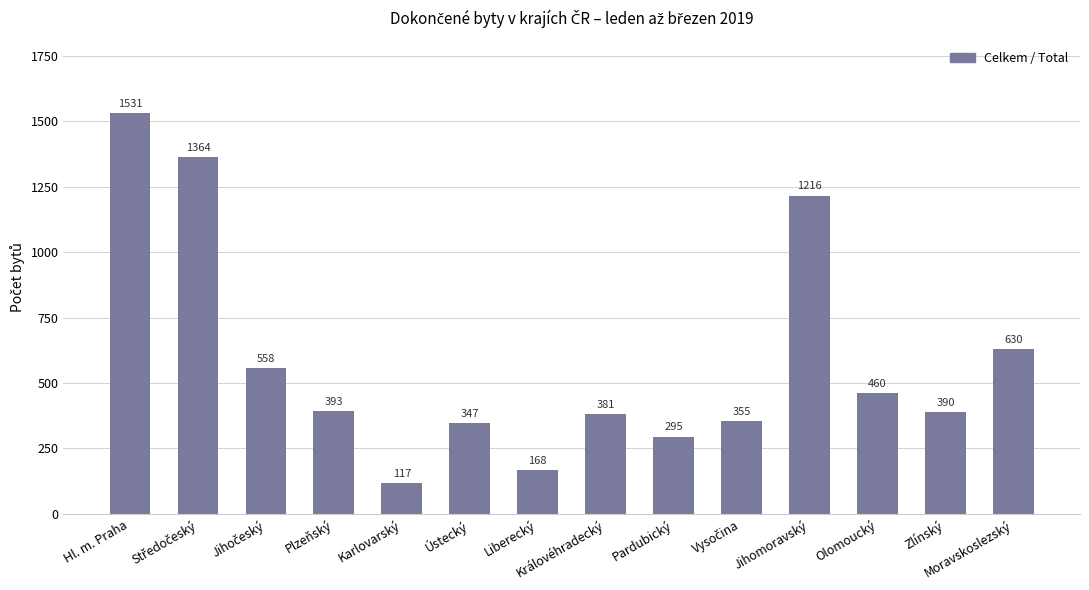

Is it true that the value at Plzeňský is 393?

True